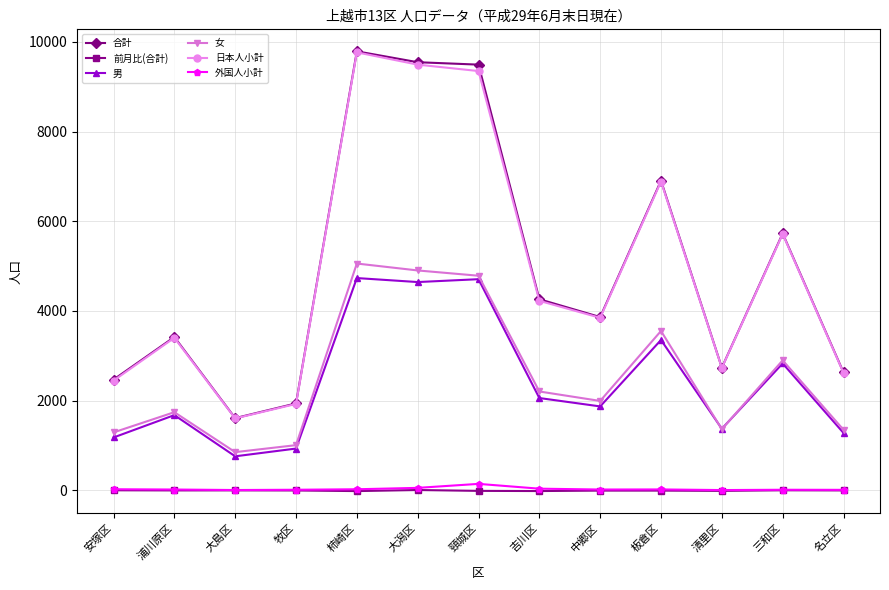

What is the value of the 日本人小計 point at the 12th from the left?

5717